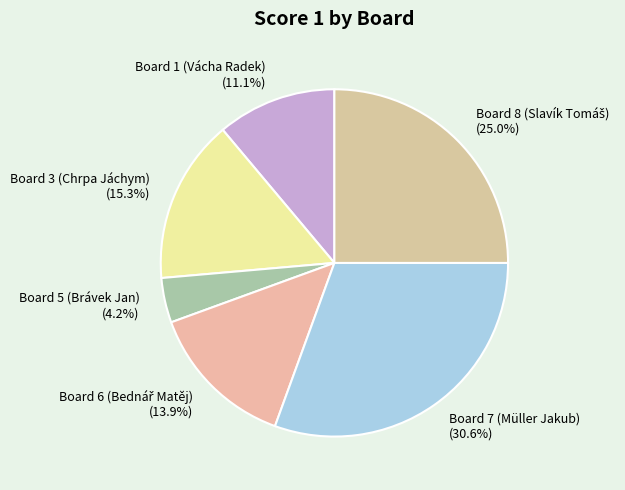

Which has a higher value, Board 5 (Brávek Jan) or Board 7 (Müller Jakub)?

Board 7 (Müller Jakub)